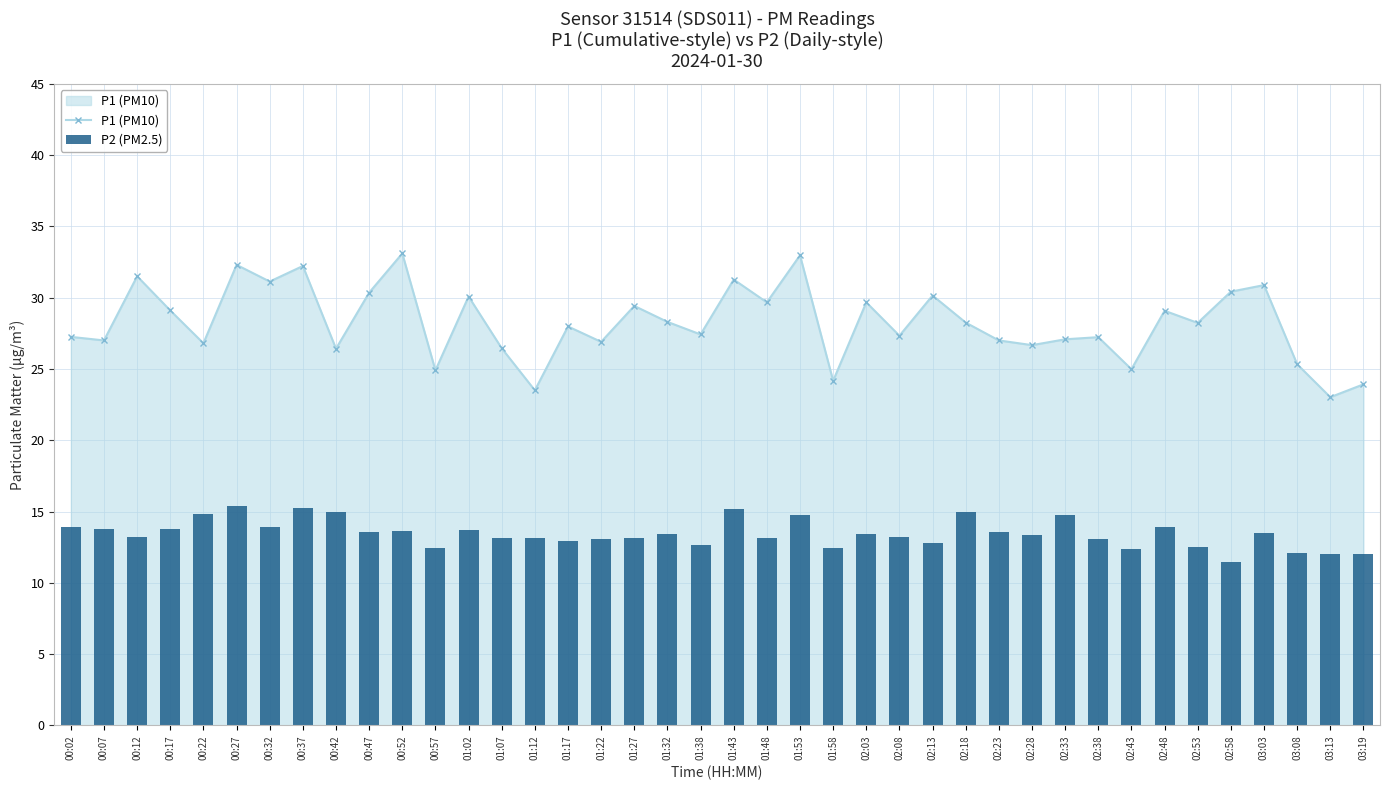

Which has a higher value, 00:12 or 00:27?

00:27